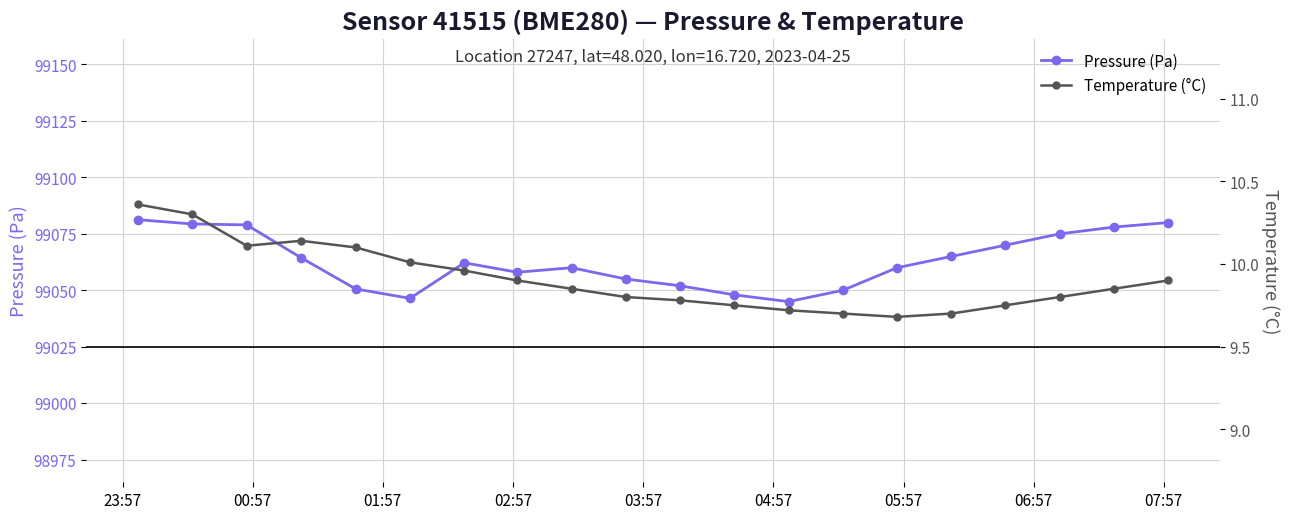

What is the value of the Pressure (Pa) point at the 20th from the left?

99080.0